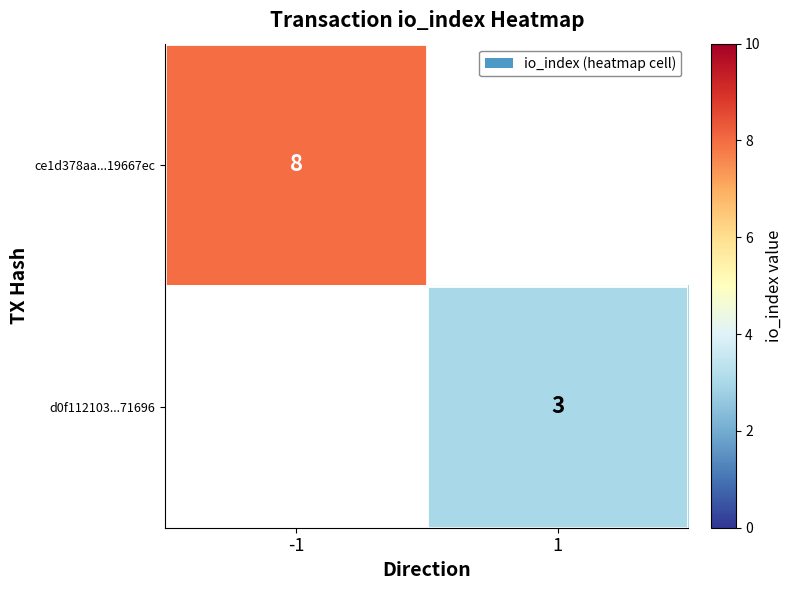

True or false: d0f112103...71696 has a value of 4 at 1.

False